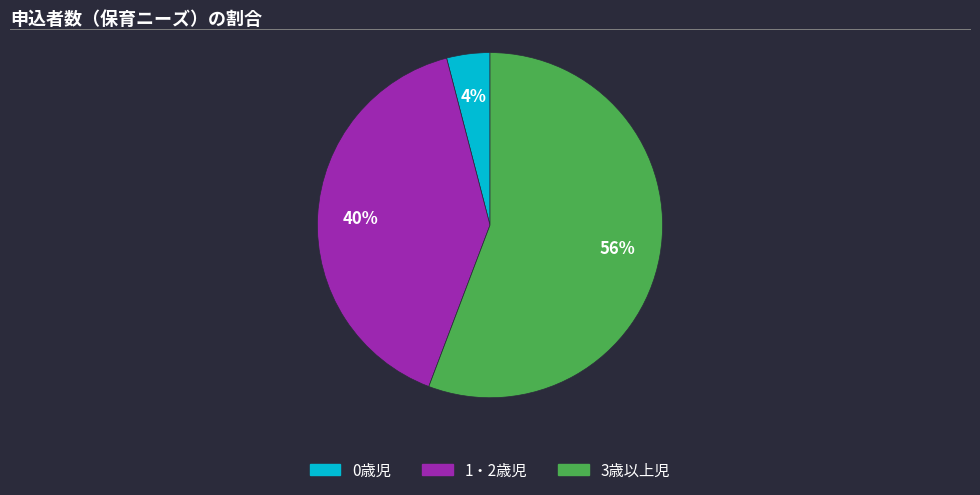

How many slices are in this pie chart?

3